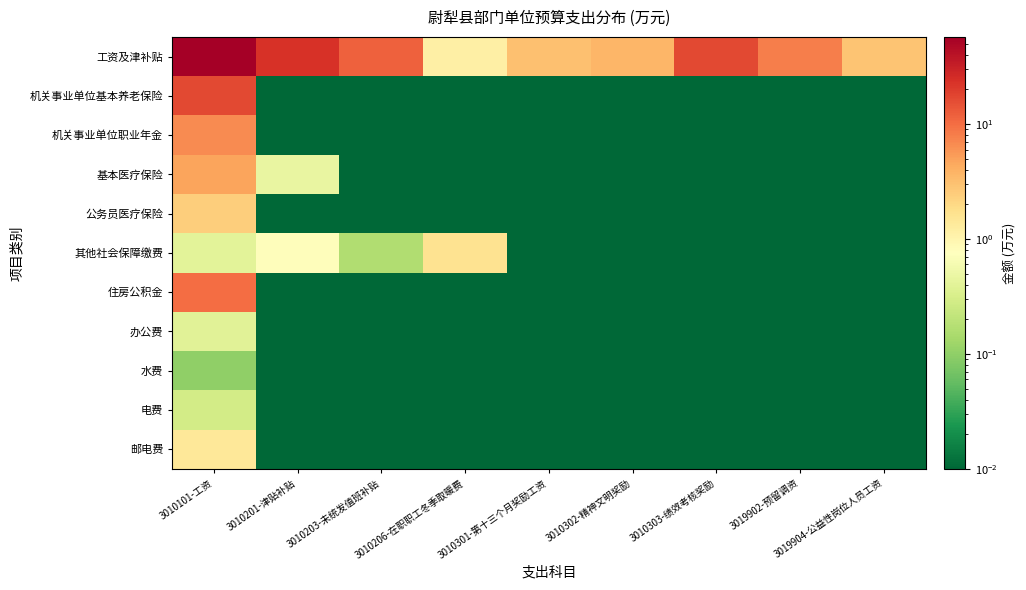

Reading left to right, list all the values displayed in this chart.

工资及津补贴: 3010101-工资=57.3	3010201-津贴补贴=23.4	3010203-未统发值班补贴=12.0	3010206-在职职工冬季取暖费=1.2	3010301-第十三个月奖励工资=3.1	3010302-精神文明奖励=3.6	3010303-绩效考核奖励=16.8	3019902-预留调资=8.1	3019904-公益性岗位人员工资=2.9
机关事业单位基本养老保险: 3010101-工资=16.8	3010201-津贴补贴=0.0	3010203-未统发值班补贴=0.0	3010206-在职职工冬季取暖费=0.0	3010301-第十三个月奖励工资=0.0	3010302-精神文明奖励=0.0	3010303-绩效考核奖励=0.0	3019902-预留调资=0.0	3019904-公益性岗位人员工资=0.0
机关事业单位职业年金: 3010101-工资=6.7	3010201-津贴补贴=0.0	3010203-未统发值班补贴=0.0	3010206-在职职工冬季取暖费=0.0	3010301-第十三个月奖励工资=0.0	3010302-精神文明奖励=0.0	3010303-绩效考核奖励=0.0	3019902-预留调资=0.0	3019904-公益性岗位人员工资=0.0
基本医疗保险: 3010101-工资=4.8	3010201-津贴补贴=0.5	3010203-未统发值班补贴=0.0	3010206-在职职工冬季取暖费=0.0	3010301-第十三个月奖励工资=0.0	3010302-精神文明奖励=0.0	3010303-绩效考核奖励=0.0	3019902-预留调资=0.0	3019904-公益性岗位人员工资=0.0
公务员医疗保险: 3010101-工资=2.4	3010201-津贴补贴=0.0	3010203-未统发值班补贴=0.0	3010206-在职职工冬季取暖费=0.0	3010301-第十三个月奖励工资=0.0	3010302-精神文明奖励=0.0	3010303-绩效考核奖励=0.0	3019902-预留调资=0.0	3019904-公益性岗位人员工资=0.0
其他社会保障缴费: 3010101-工资=0.4	3010201-津贴补贴=0.8	3010203-未统发值班补贴=0.2	3010206-在职职工冬季取暖费=1.6	3010301-第十三个月奖励工资=0.0	3010302-精神文明奖励=0.0	3010303-绩效考核奖励=0.0	3019902-预留调资=0.0	3019904-公益性岗位人员工资=0.0
住房公积金: 3010101-工资=10.2	3010201-津贴补贴=0.0	3010203-未统发值班补贴=0.0	3010206-在职职工冬季取暖费=0.0	3010301-第十三个月奖励工资=0.0	3010302-精神文明奖励=0.0	3010303-绩效考核奖励=0.0	3019902-预留调资=0.0	3019904-公益性岗位人员工资=0.0
办公费: 3010101-工资=0.4	3010201-津贴补贴=0.0	3010203-未统发值班补贴=0.0	3010206-在职职工冬季取暖费=0.0	3010301-第十三个月奖励工资=0.0	3010302-精神文明奖励=0.0	3010303-绩效考核奖励=0.0	3019902-预留调资=0.0	3019904-公益性岗位人员工资=0.0
水费: 3010101-工资=0.1	3010201-津贴补贴=0.0	3010203-未统发值班补贴=0.0	3010206-在职职工冬季取暖费=0.0	3010301-第十三个月奖励工资=0.0	3010302-精神文明奖励=0.0	3010303-绩效考核奖励=0.0	3019902-预留调资=0.0	3019904-公益性岗位人员工资=0.0
电费: 3010101-工资=0.3	3010201-津贴补贴=0.0	3010203-未统发值班补贴=0.0	3010206-在职职工冬季取暖费=0.0	3010301-第十三个月奖励工资=0.0	3010302-精神文明奖励=0.0	3010303-绩效考核奖励=0.0	3019902-预留调资=0.0	3019904-公益性岗位人员工资=0.0
邮电费: 3010101-工资=1.4	3010201-津贴补贴=0.0	3010203-未统发值班补贴=0.0	3010206-在职职工冬季取暖费=0.0	3010301-第十三个月奖励工资=0.0	3010302-精神文明奖励=0.0	3010303-绩效考核奖励=0.0	3019902-预留调资=0.0	3019904-公益性岗位人员工资=0.0